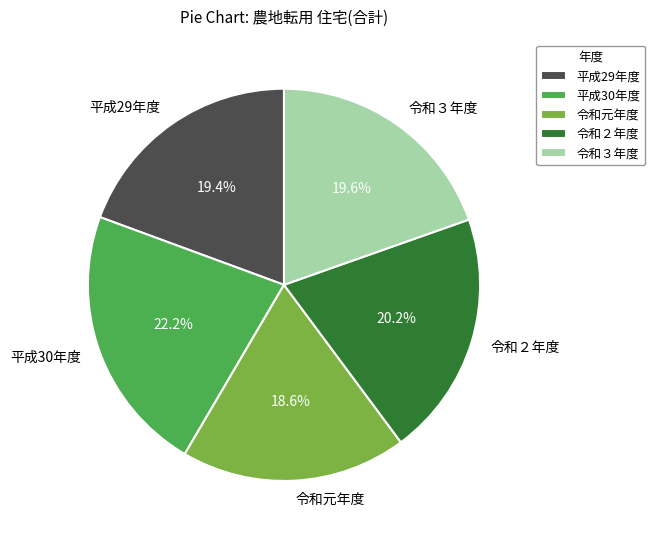

Which slice is the largest?

平成30年度